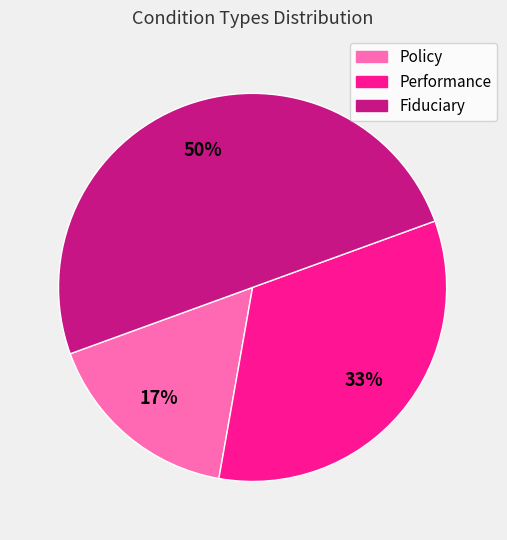

Does Performance represent more than half of the total?

No